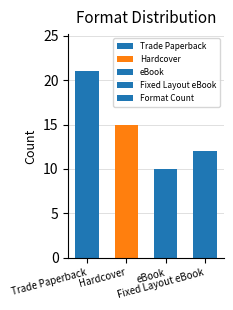

Reading left to right, transcribe all the data shown in this chart.

21	15	10	12